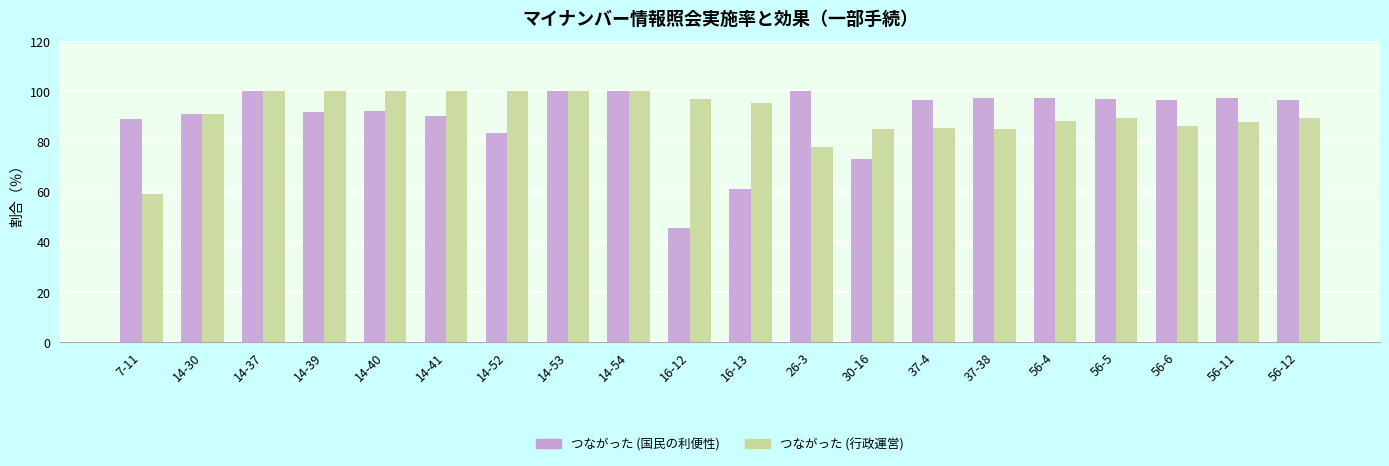

What is the total value across all series at 37-4?

182.1